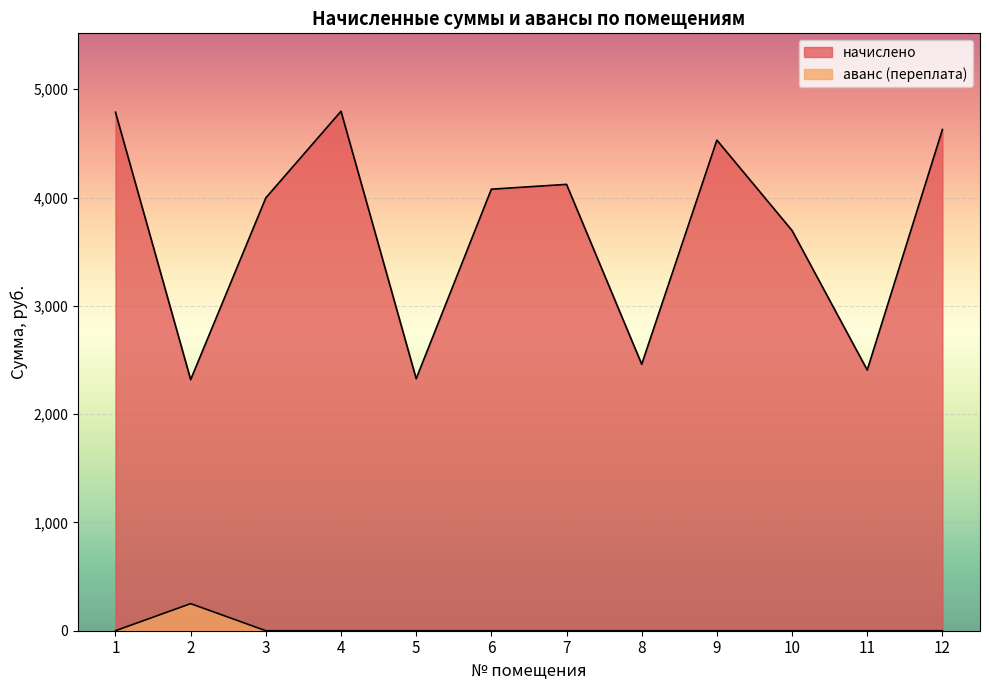

What are all the series names shown in the legend?

начислено, аванс (переплата)